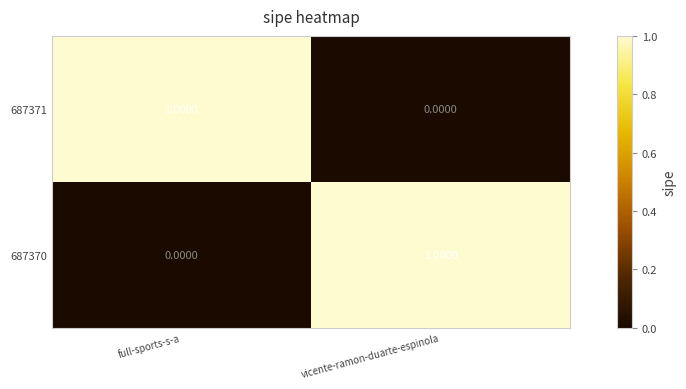

Where is 687371 nearest to the value 0?

vicente-ramon-duarte-espinola